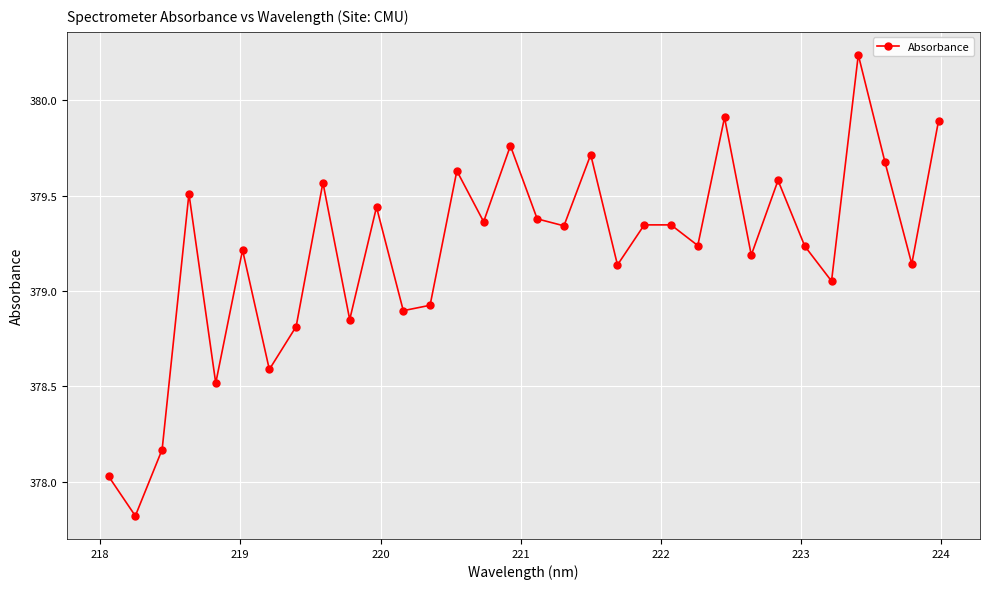

How many lines are shown in the chart?

1